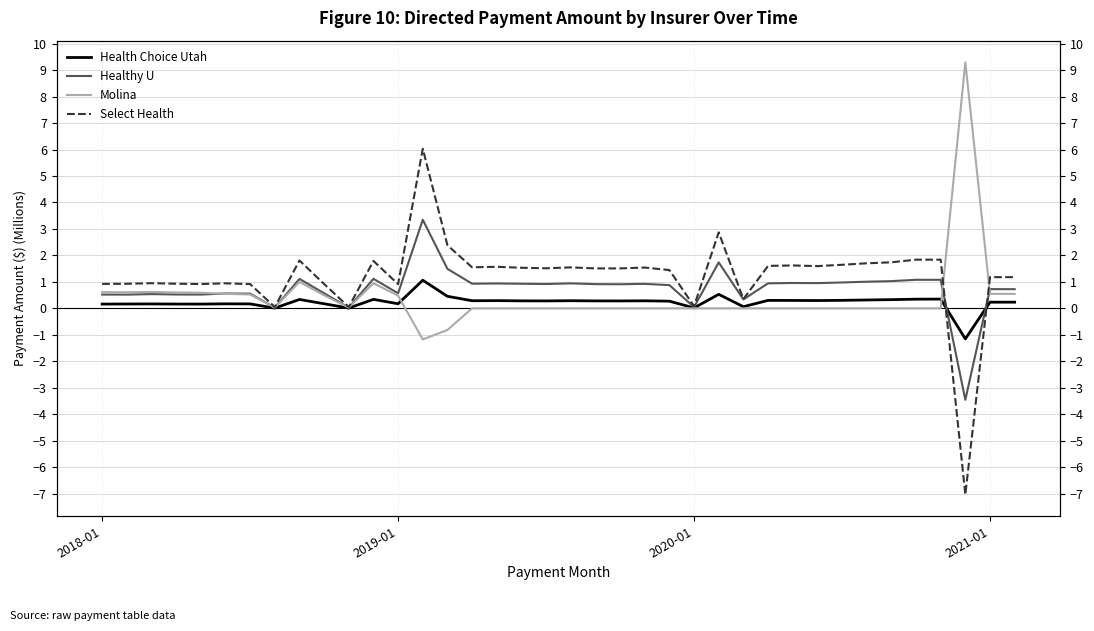

How many values in Health Choice Utah are below zero?

1